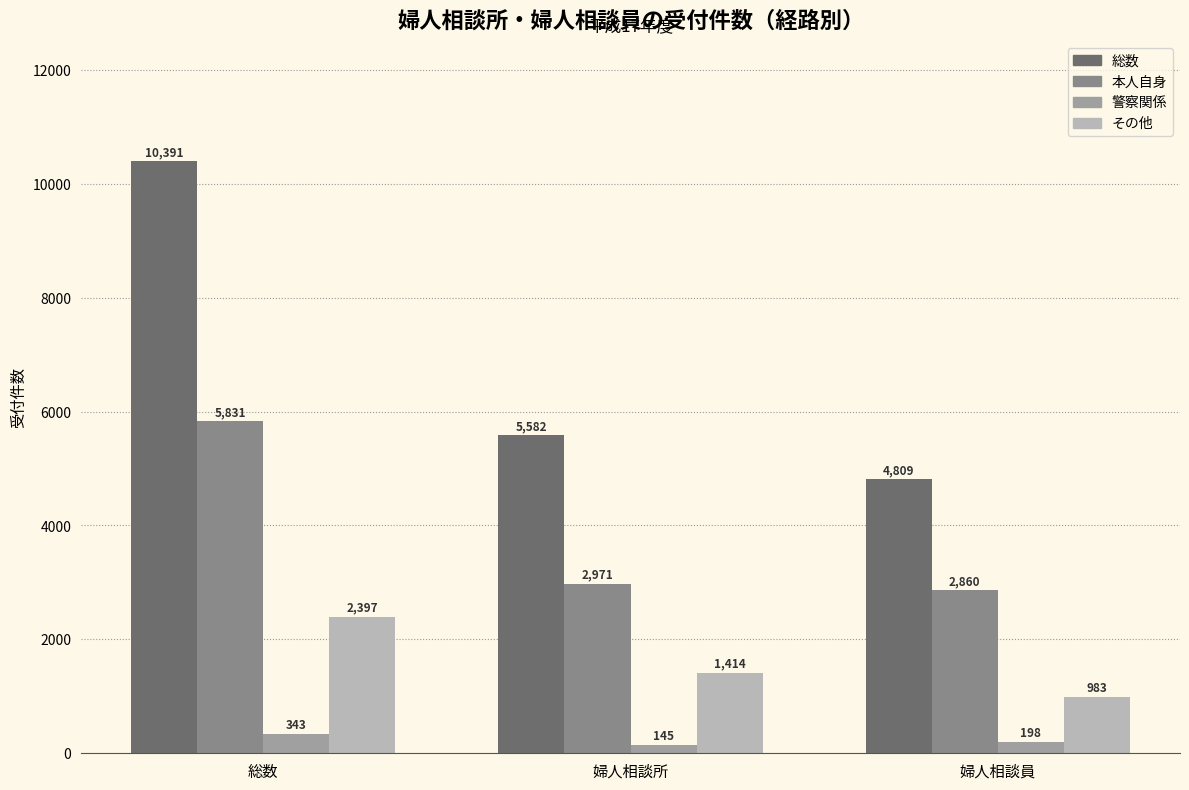

Reading left to right, transcribe all the data shown in this chart.

総数: 10391	5582	4809
本人自身: 5831	2971	2860
警察関係: 343	145	198
その他: 2397	1414	983